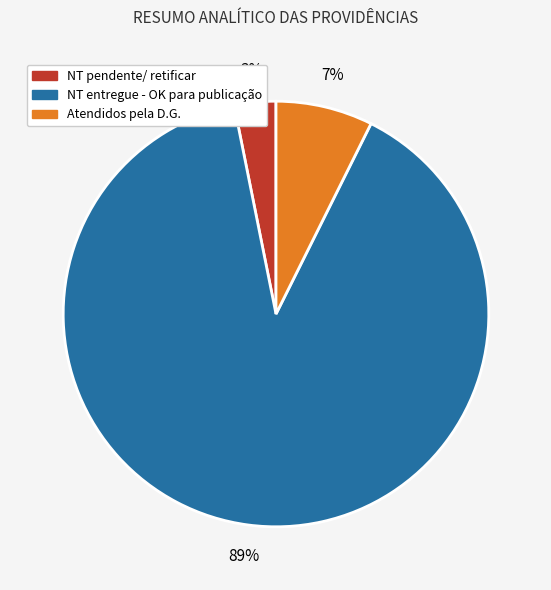

To the nearest percent, what is the average slice percentage?

33%